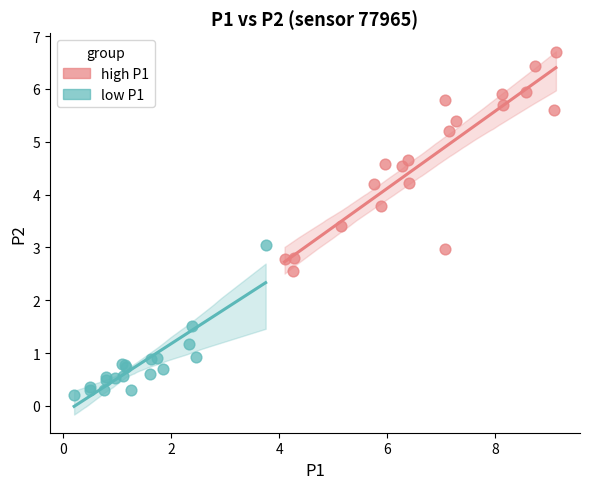

Which series contains the highest Y value?

high P1